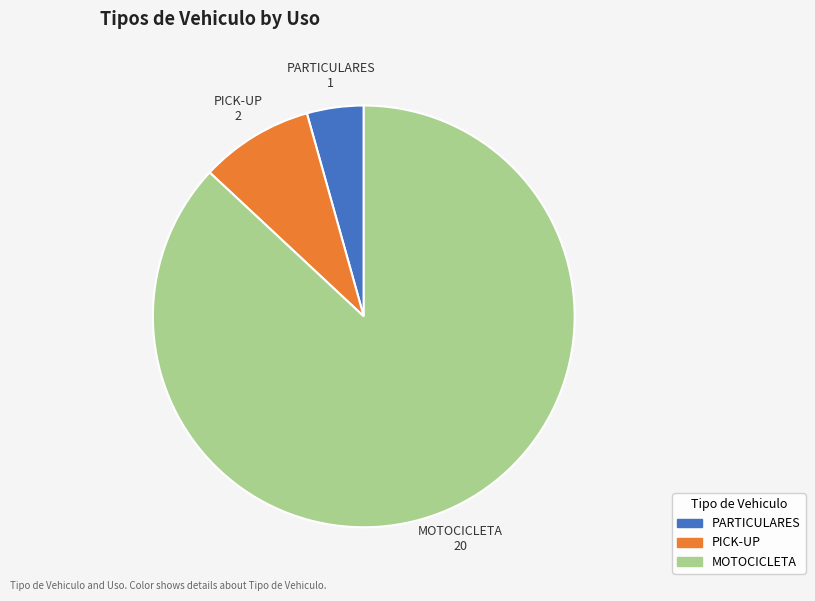

Rank the categories by value from highest to lowest.

MOTOCICLETA, PICK-UP, PARTICULARES